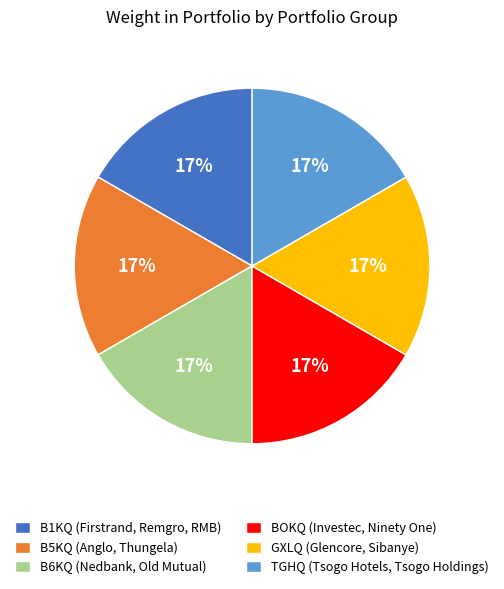

Do BOKQ (Investec, Ninety One) and TGHQ (Tsogo Hotels, Tsogo Holdings) together represent more than half of the pie?

No